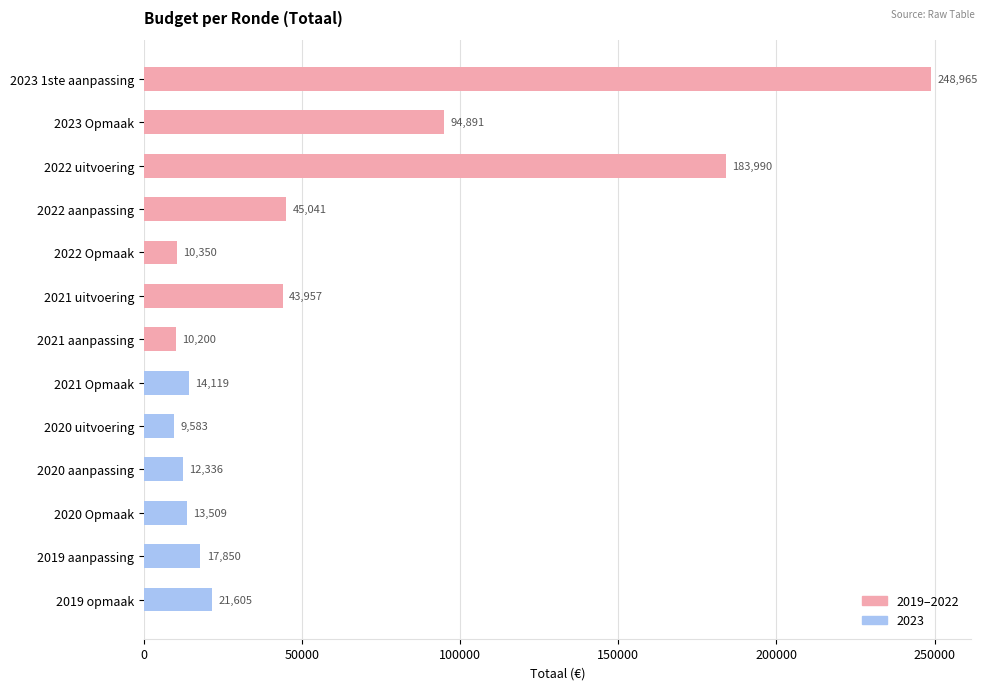

List the labels in order of value, smallest first.

2020 uitvoering, 2021 aanpassing, 2022 Opmaak, 2020 aanpassing, 2020 Opmaak, 2021 Opmaak, 2019 aanpassing, 2019 opmaak, 2021 uitvoering, 2022 aanpassing, 2023 Opmaak, 2022 uitvoering, 2023 1ste aanpassing